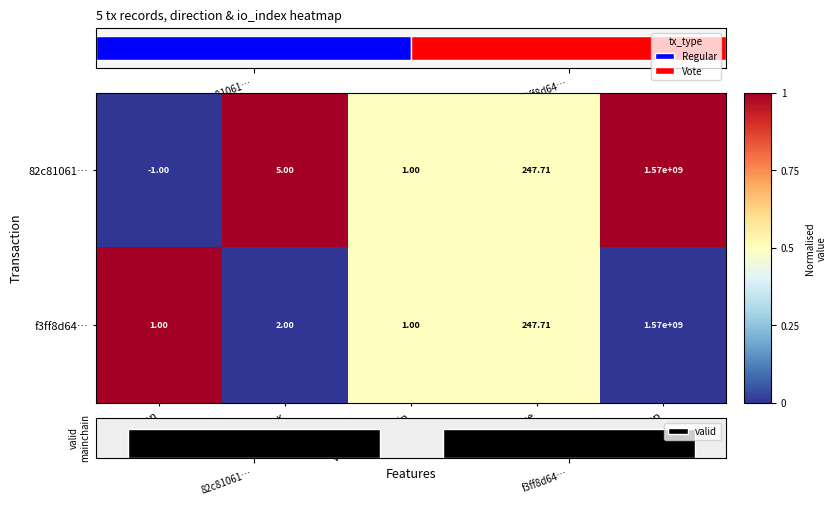

Count the number of categories in the chart.

5